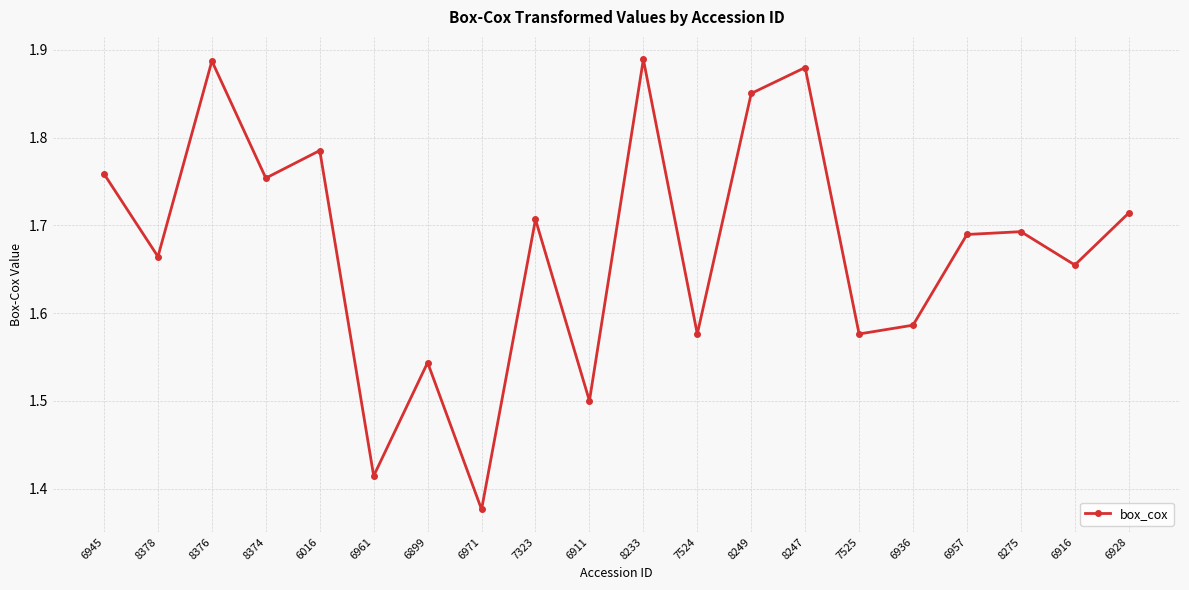

True or false: there are more than 1 points higher than both neighbors.

True